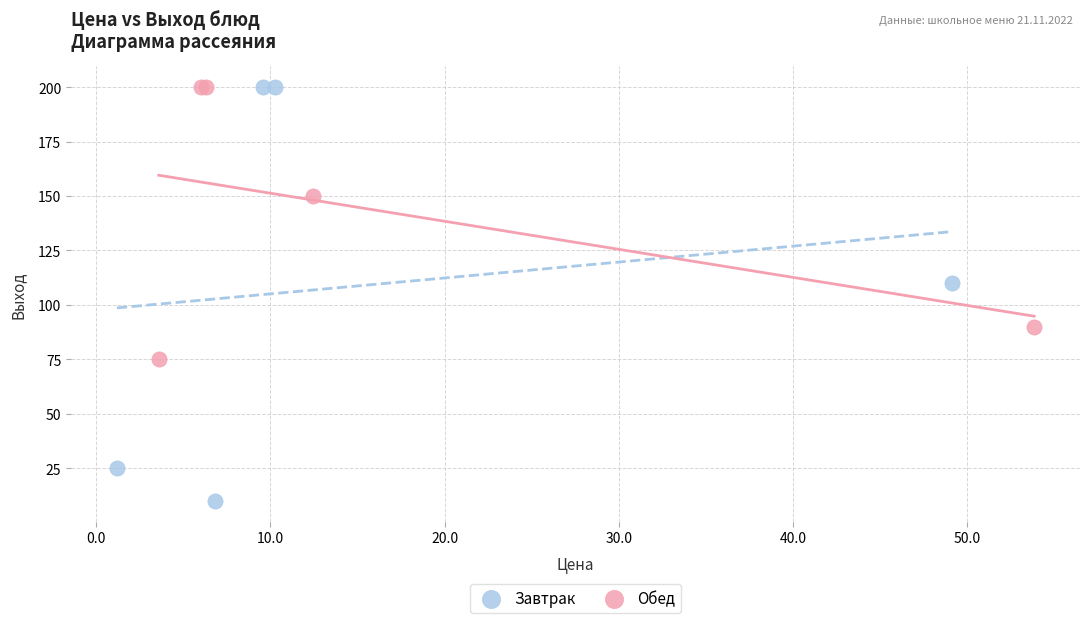

Which series has the largest Y range (max minus min)?

Завтрак